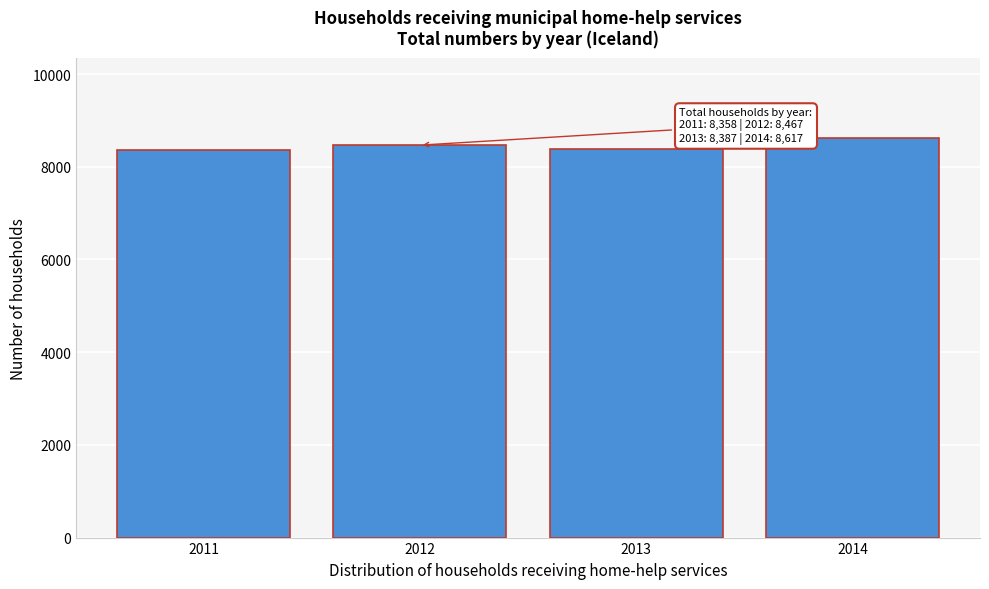

What is the minimum value shown in the chart?

8358